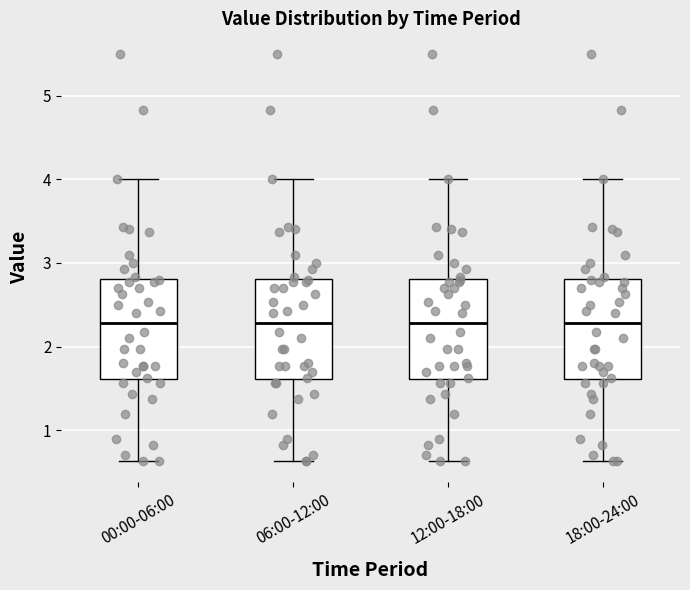

Reading left to right, transcribe this box plot: for each box, give where its median line is, the range the box spans, and where its two whiskers end, as read against the y-axis. The values are not printed on the chart, so give them approximately, as read against the axis.

00:00-06:00: median 2.3, box 1.6 to 2.8, whiskers 0.6 to 4.0
06:00-12:00: median 2.3, box 1.6 to 2.8, whiskers 0.6 to 4.0
12:00-18:00: median 2.3, box 1.6 to 2.8, whiskers 0.6 to 4.0
18:00-24:00: median 2.3, box 1.6 to 2.8, whiskers 0.6 to 4.0